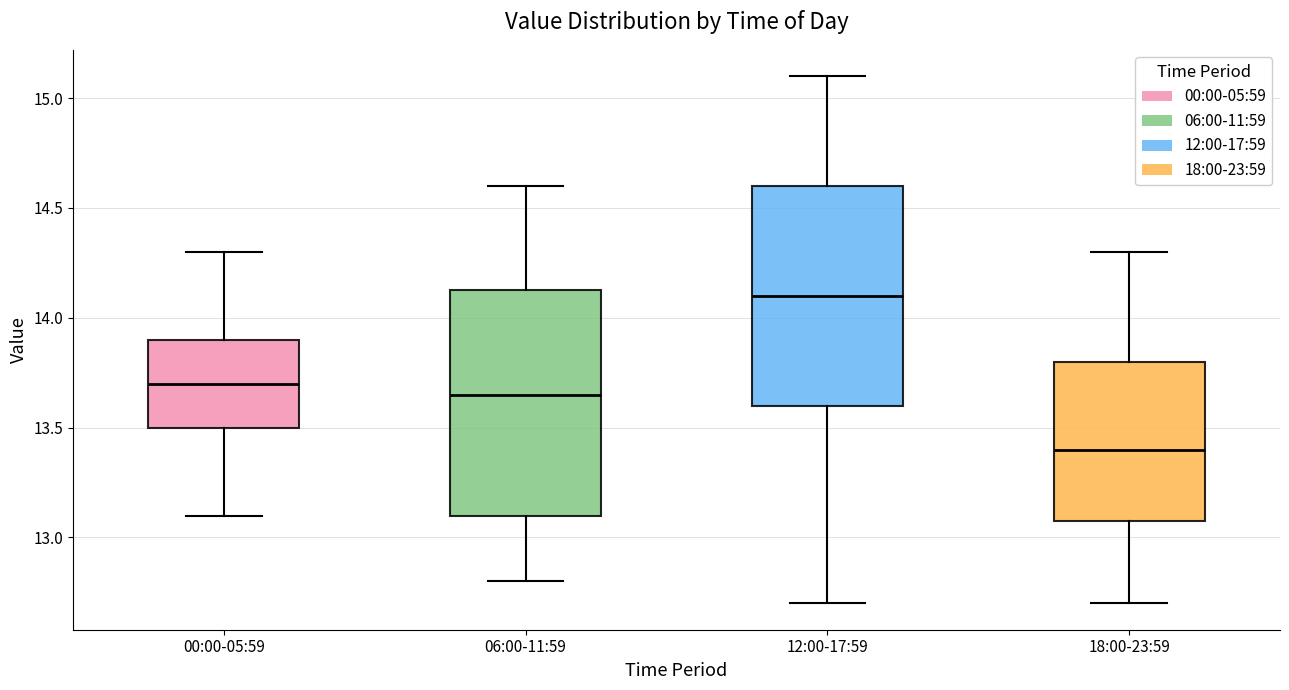

Reading left to right, transcribe this box plot: for each box, give where its median line is, the range the box spans, and where its two whiskers end, as read against the y-axis. The values are not printed on the chart, so give them approximately, as read against the axis.

00:00-05:59: median 13.70, box 13.50 to 13.90, whiskers 13.10 to 14.30
06:00-11:59: median 13.65, box 13.10 to 14.15, whiskers 12.80 to 14.60
12:00-17:59: median 14.10, box 13.60 to 14.60, whiskers 12.70 to 15.10
18:00-23:59: median 13.40, box 13.10 to 13.80, whiskers 12.70 to 14.30